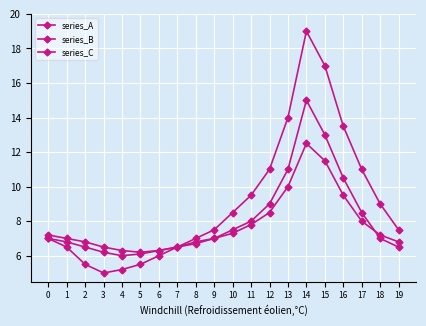

True or false: series_A and series_C cross at least once.

False